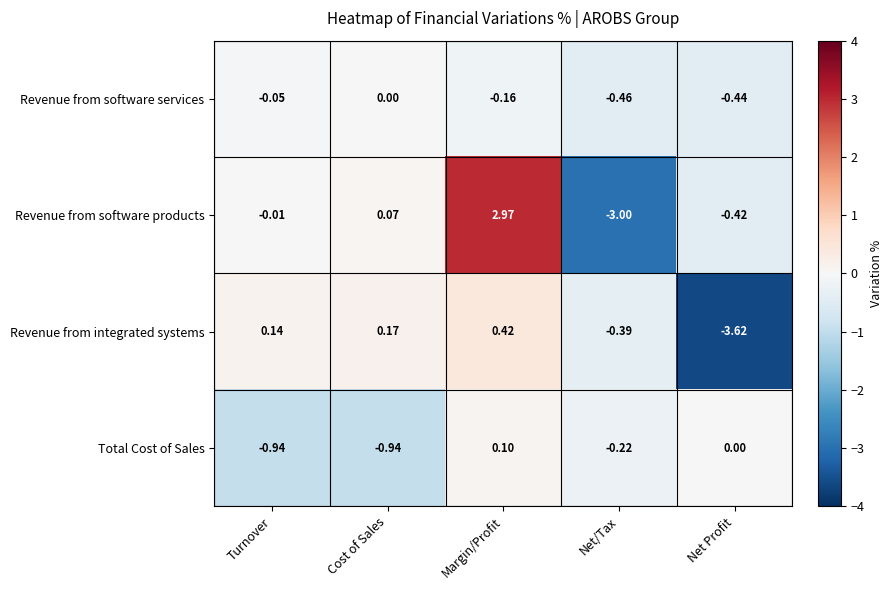

At which category is the sum across all series the highest?

Margin/Profit